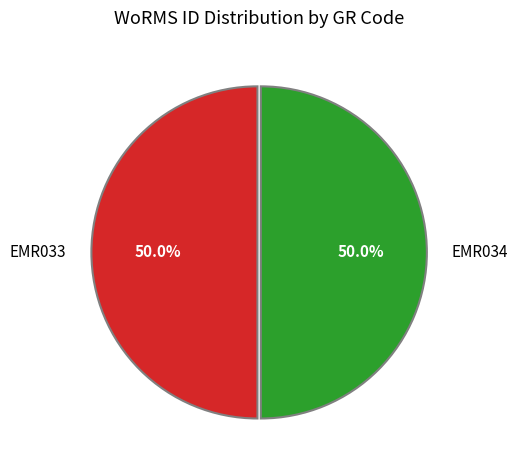

The EMR034 slice represents 50% of the pie. True or false?

True